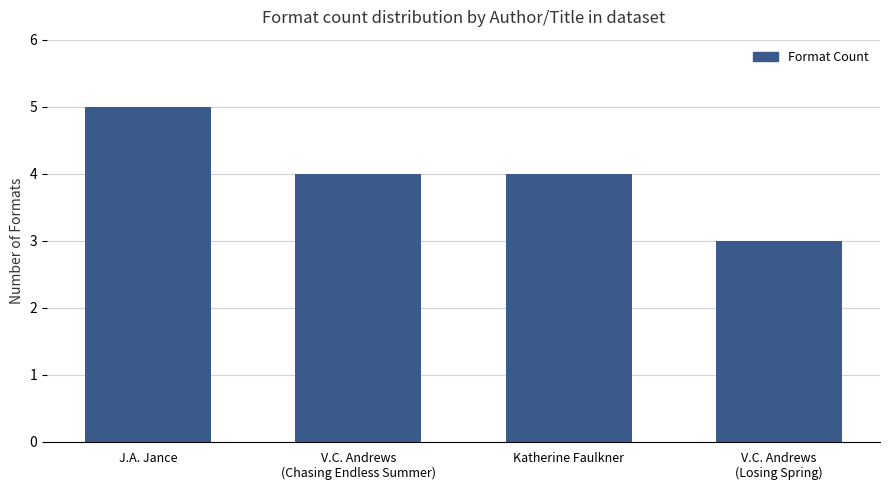

How many categories are shown in the chart?

4